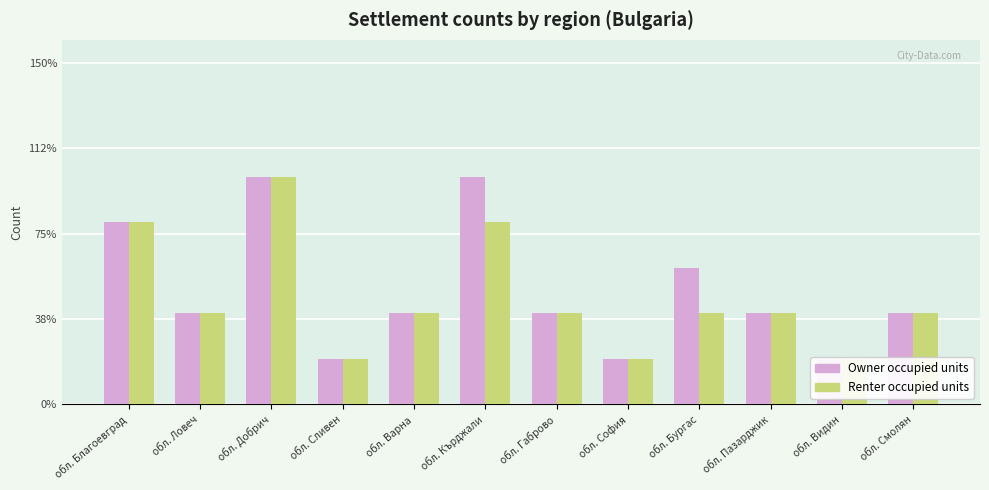

What value does the Owner occupied units series have at обл. Сливен?

1